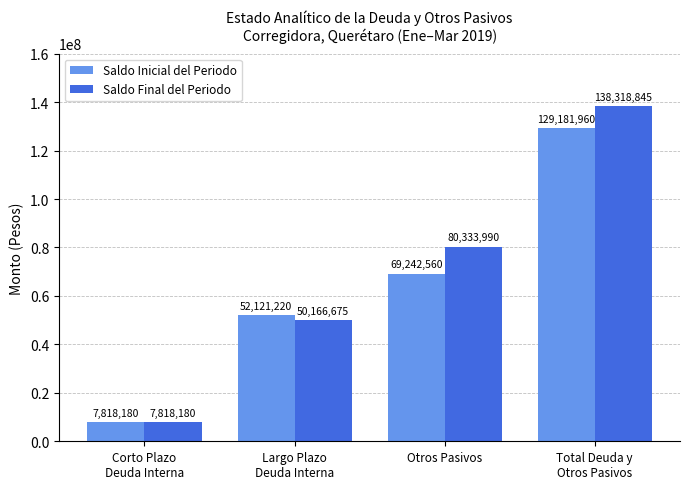

Which series has the largest range (max minus min)?

Saldo Final del Periodo